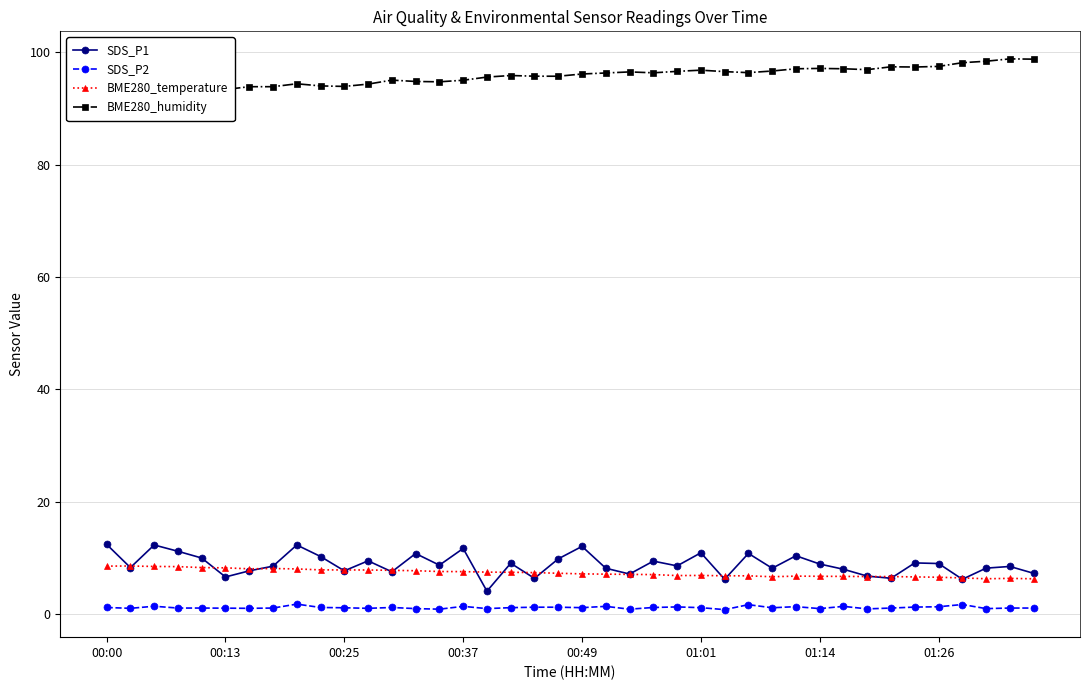

Reading left to right, list all the values displayed in this chart.

SDS_P1: 12.4	8.3	12.3	11.2	10.0	6.6	7.7	8.6	12.3	10.3	7.7	9.5	7.5	10.8	8.7	11.7	4.1	9.1	6.4	9.8	12.1	8.2	7.2	9.4	8.6	10.9	6.2	10.8	8.2	10.4	8.9	8.0	6.8	6.4	9.1	9.0	6.2	8.2	8.5	7.3
SDS_P2: 1.2	1.1	1.4	1.1	1.1	1.1	1.1	1.1	1.8	1.2	1.1	1.1	1.2	1.0	0.9	1.4	1.0	1.2	1.2	1.2	1.2	1.4	0.9	1.2	1.3	1.2	0.8	1.7	1.1	1.4	1.0	1.4	0.9	1.1	1.3	1.3	1.7	1.0	1.1	1.1
BME280_temperature: 8.6	8.6	8.5	8.5	8.3	8.2	8.1	8.1	8.1	7.9	7.9	7.9	7.8	7.7	7.6	7.6	7.5	7.5	7.4	7.3	7.2	7.1	7.1	7.0	6.9	6.9	6.8	6.8	6.7	6.8	6.8	6.7	6.7	6.7	6.6	6.6	6.5	6.3	6.4	6.3
BME280_humidity: 92.0	92.4	92.7	92.5	92.9	93.3	93.8	93.8	94.4	94.0	93.9	94.3	95.0	94.8	94.7	95.0	95.6	95.8	95.7	95.7	96.1	96.3	96.5	96.3	96.6	96.8	96.5	96.3	96.6	97.0	97.1	97.0	96.9	97.4	97.3	97.5	98.1	98.4	98.8	98.8